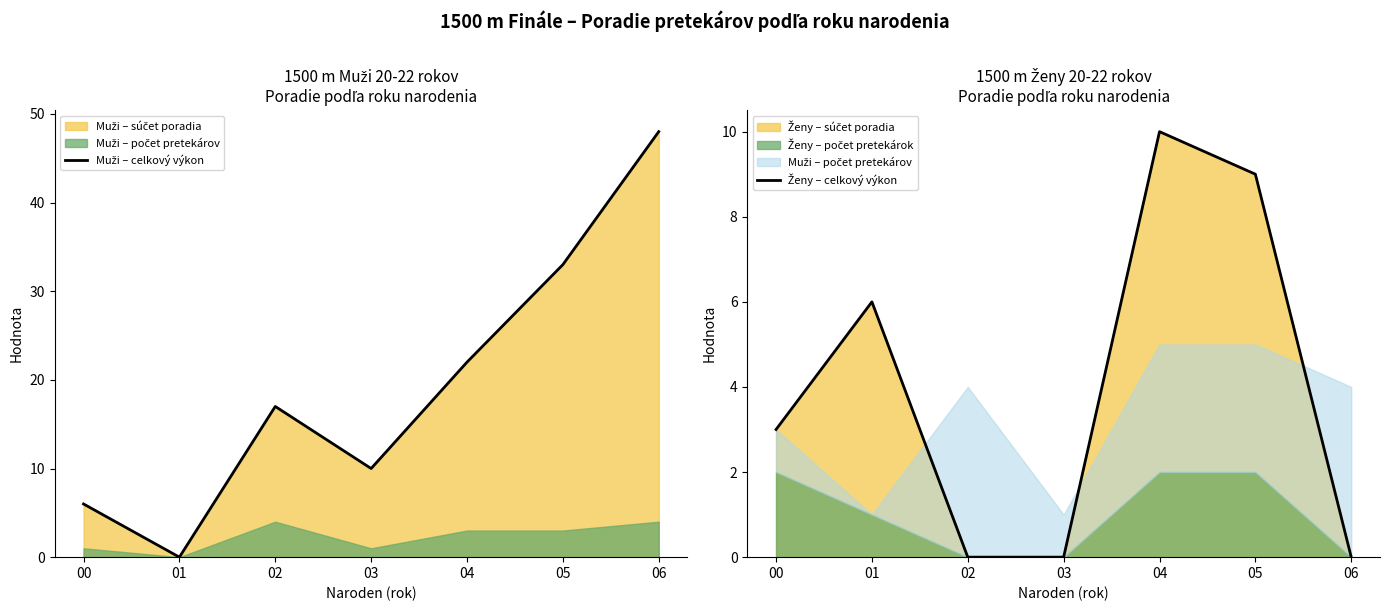

Where is the first local maximum for Ženy – celkový výkon?

01